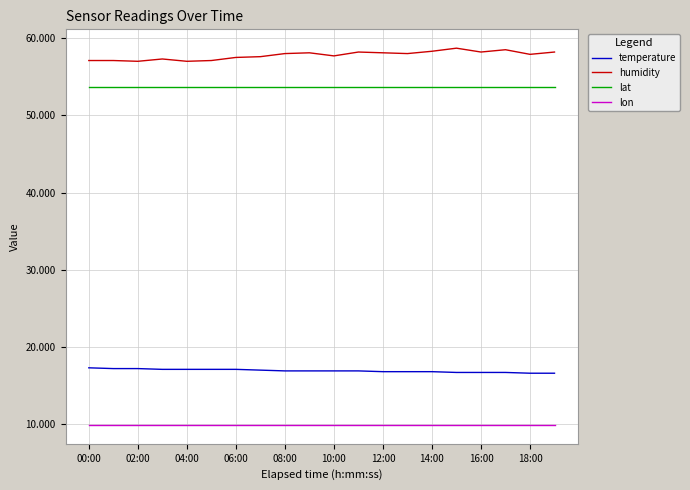

What is the greatest value displayed?

58.7